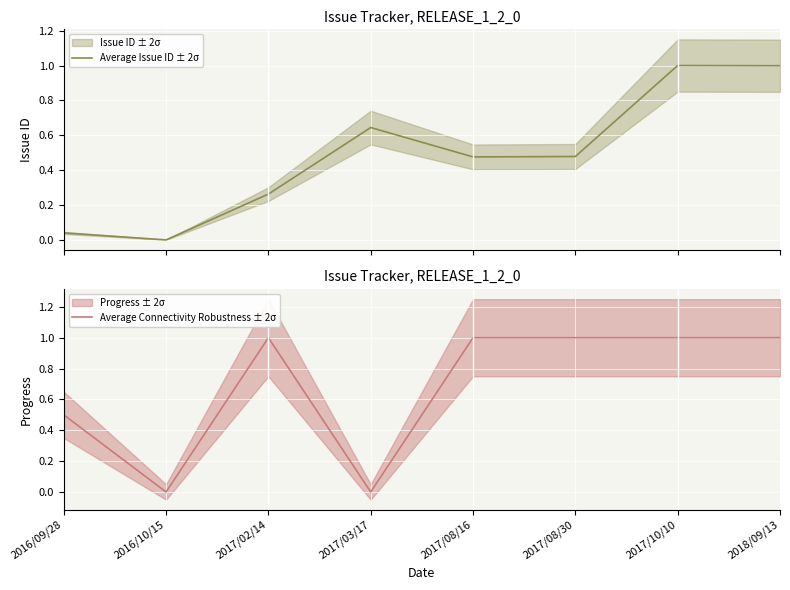

At which category is the sum across all series the highest?

2017/10/10